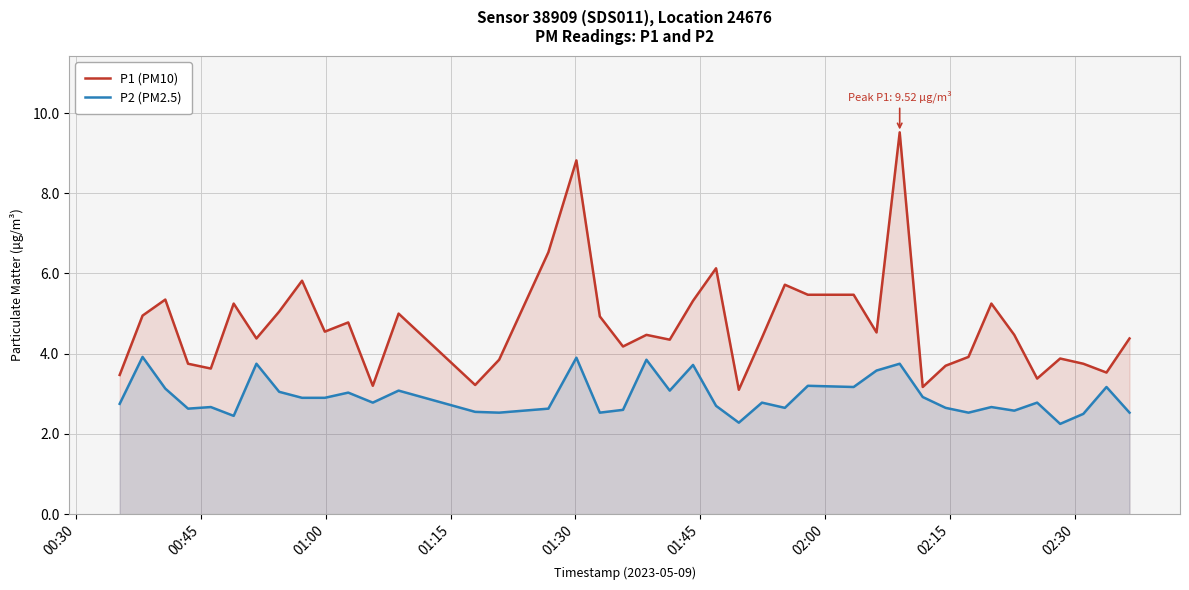

True or false: P2 (PM2.5) and P1 (PM10) intersect in this chart.

False